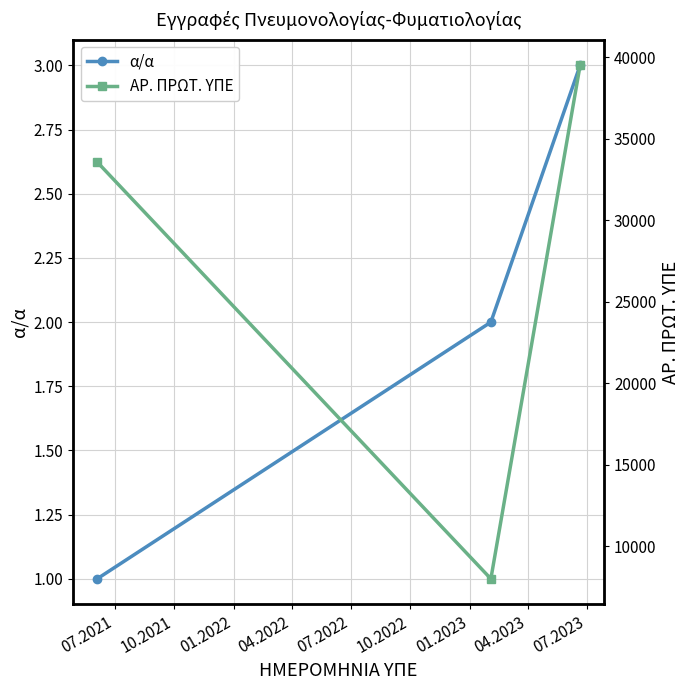

What is the average value of the α/α series?

2